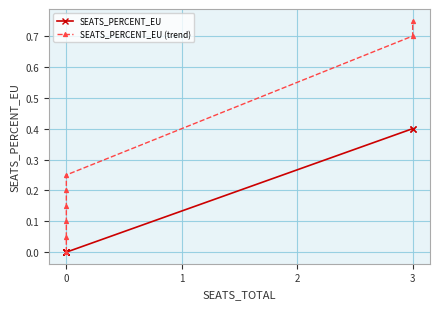

What position from the right is 7?

1